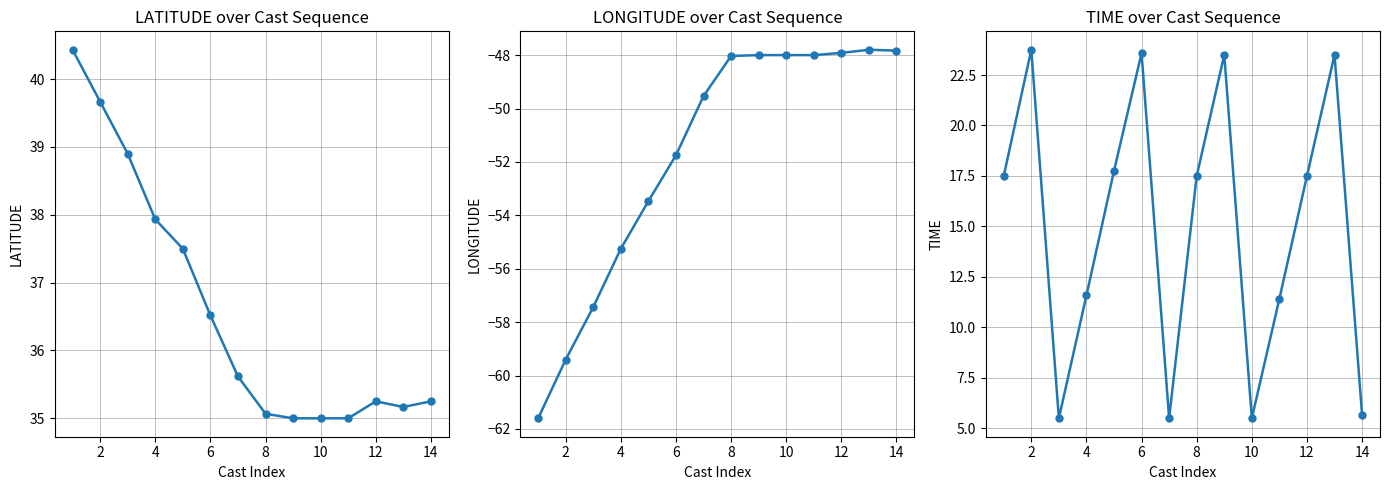

What is the value of the LONGITUDE point at the 6th from the left?

-51.8